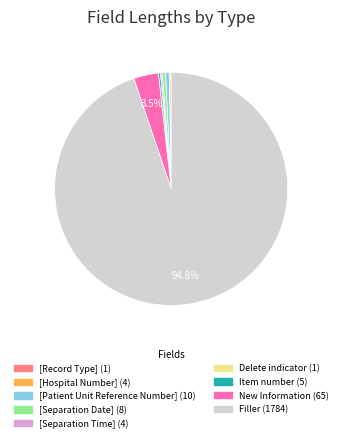

Which slice represents more than half of the pie?

Filler